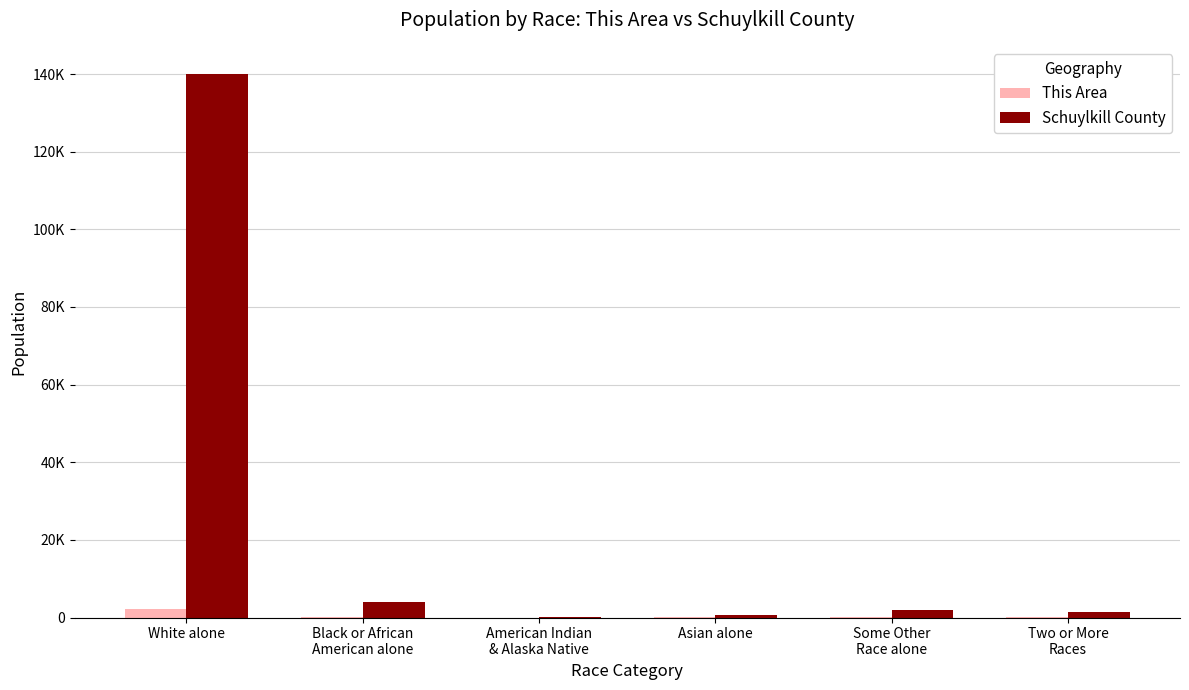

The value of This Area at Two or More
Races is 26. True or false?

True